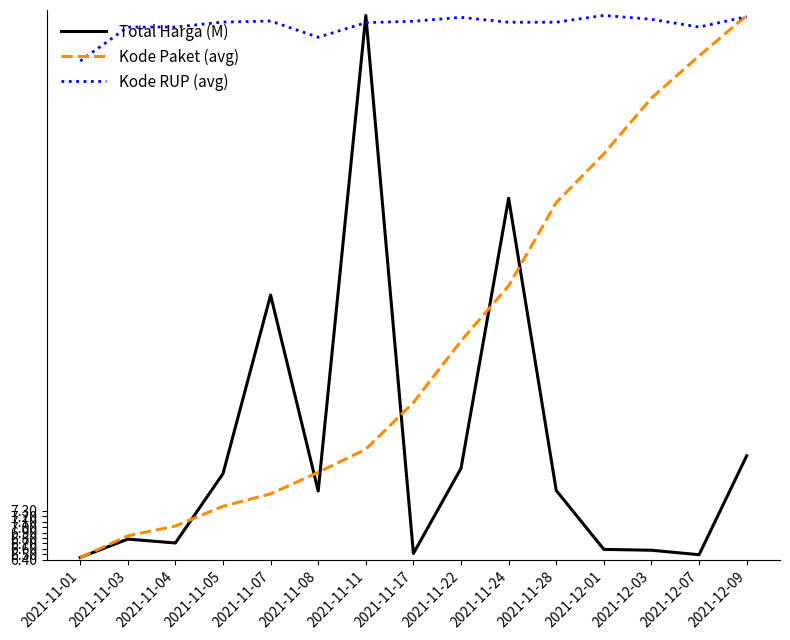

The Kode RUP (avg) series shows 16.3 at 2021-11-07. True or false?

True